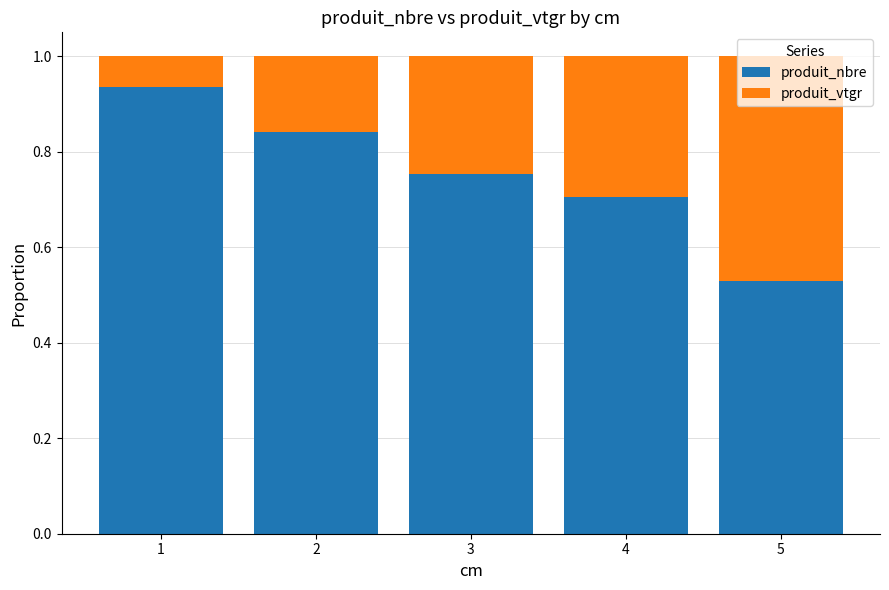

What is the total value across all series at 1?

1.0